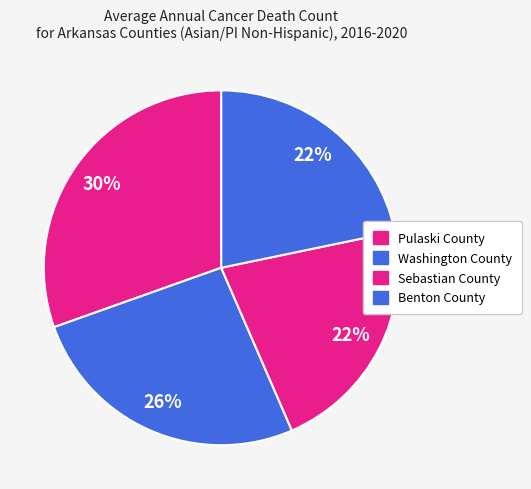

True or false: Pulaski County accounts for 30% of the total.

True